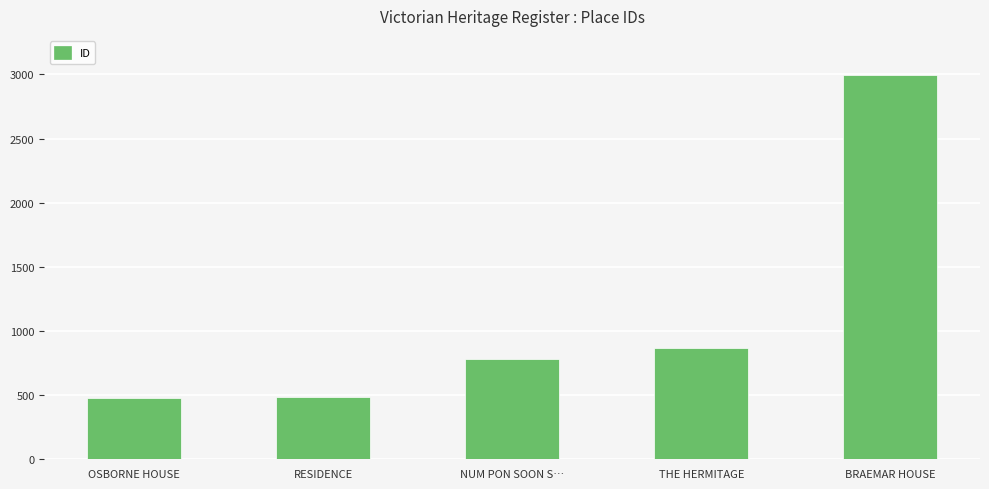

What is the change in value from RESIDENCE to NUM PON SOON S…?

+297